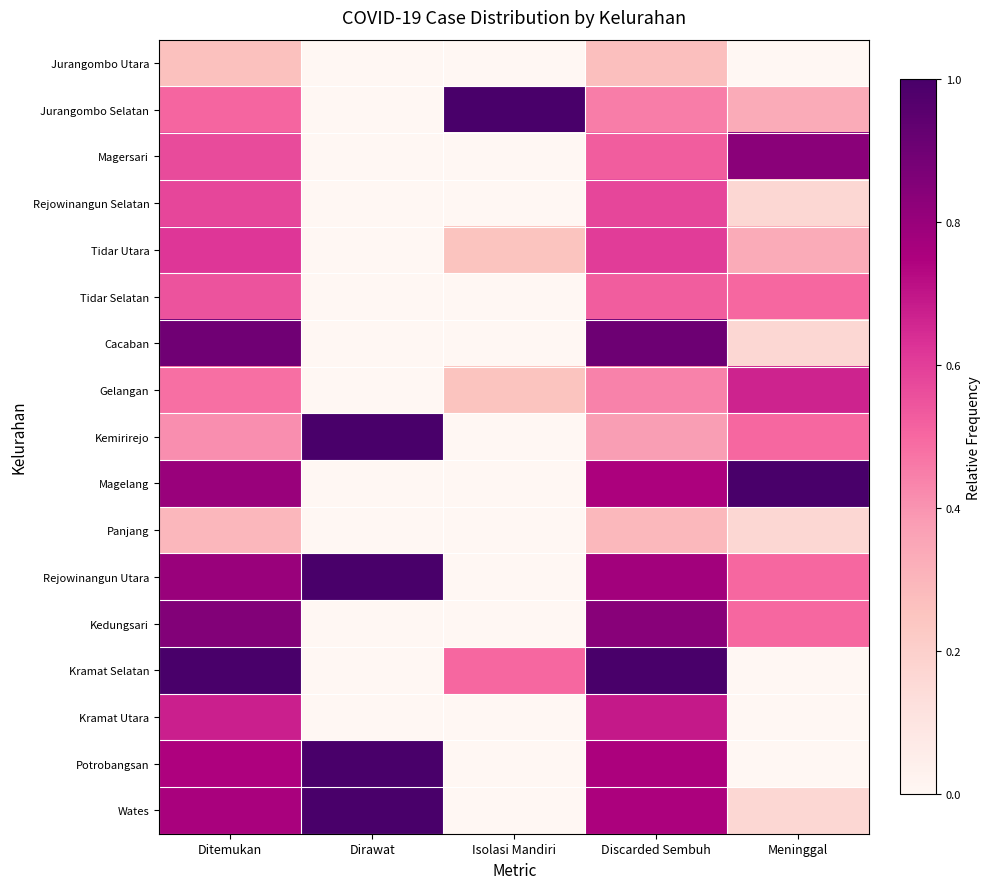

Reading left to right, transcribe all the data shown in this chart.

Jurangombo Utara: Ditemukan=0.3	Dirawat=0.0	Isolasi Mandiri=0.0	Discarded Sembuh=0.3	Meninggal=0.0
Jurangombo Selatan: Ditemukan=0.5	Dirawat=0.0	Isolasi Mandiri=1.0	Discarded Sembuh=0.5	Meninggal=0.3
Magersari: Ditemukan=0.6	Dirawat=0.0	Isolasi Mandiri=0.0	Discarded Sembuh=0.5	Meninggal=0.8
Rejowinangun Selatan: Ditemukan=0.6	Dirawat=0.0	Isolasi Mandiri=0.0	Discarded Sembuh=0.6	Meninggal=0.2
Tidar Utara: Ditemukan=0.6	Dirawat=0.0	Isolasi Mandiri=0.2	Discarded Sembuh=0.6	Meninggal=0.3
Tidar Selatan: Ditemukan=0.5	Dirawat=0.0	Isolasi Mandiri=0.0	Discarded Sembuh=0.5	Meninggal=0.5
Cacaban: Ditemukan=0.9	Dirawat=0.0	Isolasi Mandiri=0.0	Discarded Sembuh=0.9	Meninggal=0.2
Gelangan: Ditemukan=0.5	Dirawat=0.0	Isolasi Mandiri=0.2	Discarded Sembuh=0.4	Meninggal=0.7
Kemirirejo: Ditemukan=0.4	Dirawat=1.0	Isolasi Mandiri=0.0	Discarded Sembuh=0.4	Meninggal=0.5
Magelang: Ditemukan=0.8	Dirawat=0.0	Isolasi Mandiri=0.0	Discarded Sembuh=0.8	Meninggal=1.0
Panjang: Ditemukan=0.3	Dirawat=0.0	Isolasi Mandiri=0.0	Discarded Sembuh=0.3	Meninggal=0.2
Rejowinangun Utara: Ditemukan=0.8	Dirawat=1.0	Isolasi Mandiri=0.0	Discarded Sembuh=0.8	Meninggal=0.5
Kedungsari: Ditemukan=0.9	Dirawat=0.0	Isolasi Mandiri=0.0	Discarded Sembuh=0.8	Meninggal=0.5
Kramat Selatan: Ditemukan=1.0	Dirawat=0.0	Isolasi Mandiri=0.5	Discarded Sembuh=1.0	Meninggal=0.0
Kramat Utara: Ditemukan=0.7	Dirawat=0.0	Isolasi Mandiri=0.0	Discarded Sembuh=0.7	Meninggal=0.0
Potrobangsan: Ditemukan=0.7	Dirawat=1.0	Isolasi Mandiri=0.0	Discarded Sembuh=0.8	Meninggal=0.0
Wates: Ditemukan=0.8	Dirawat=1.0	Isolasi Mandiri=0.0	Discarded Sembuh=0.8	Meninggal=0.2